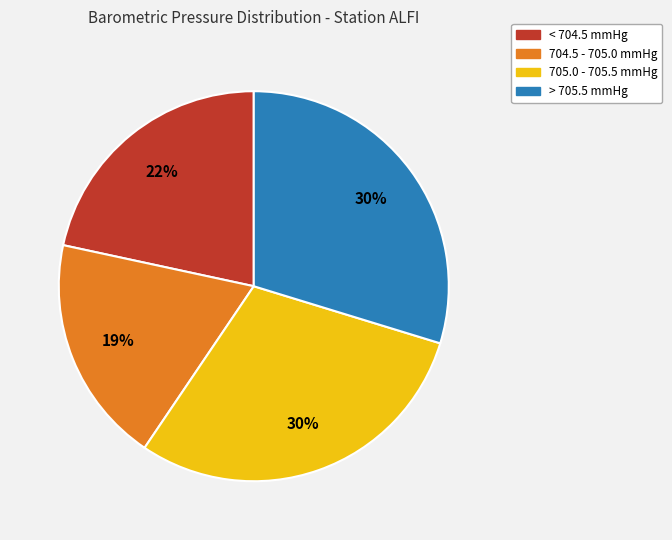

To the nearest percent, what is the difference between the largest and smallest slice percentages?

11%